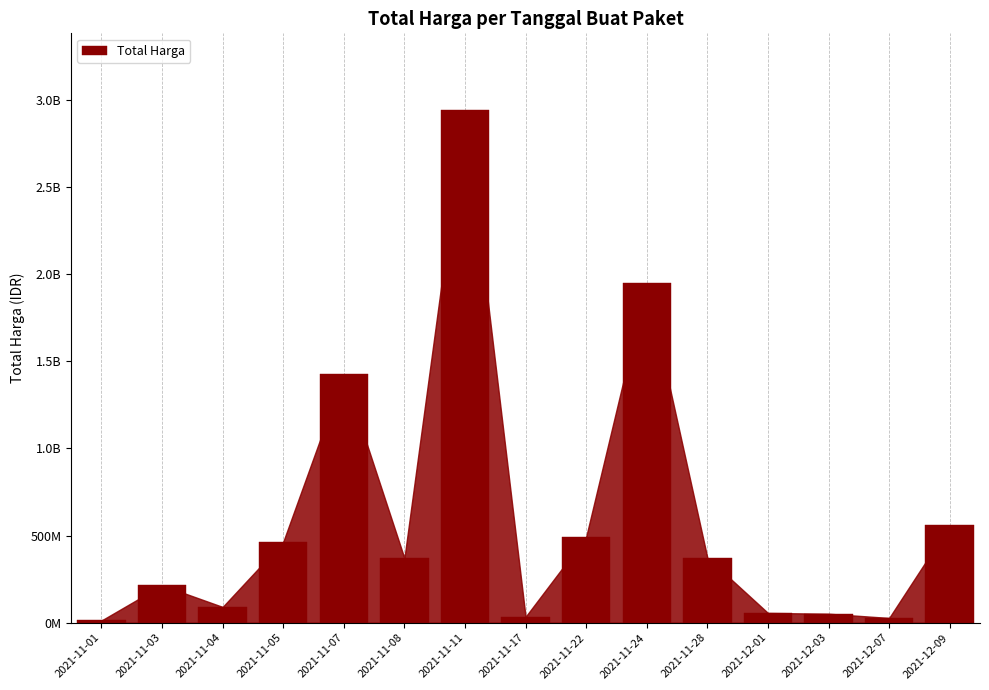

What is the greatest value displayed?

2938834240